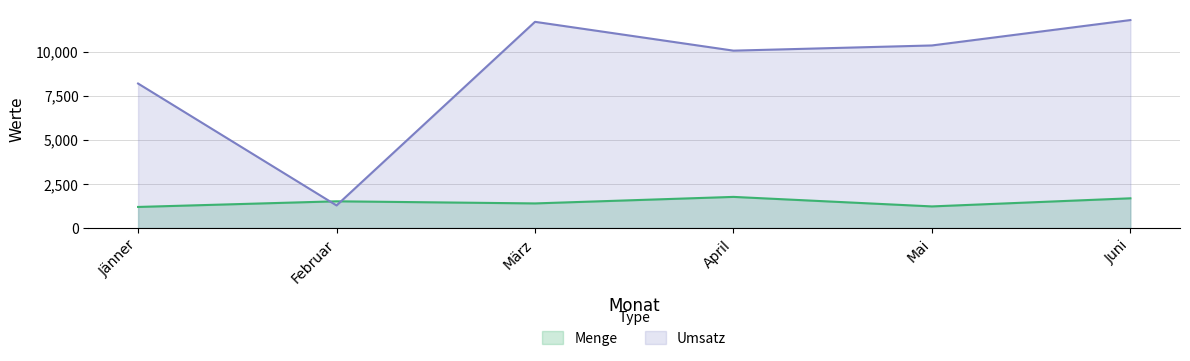

How many lines are shown in the chart?

2